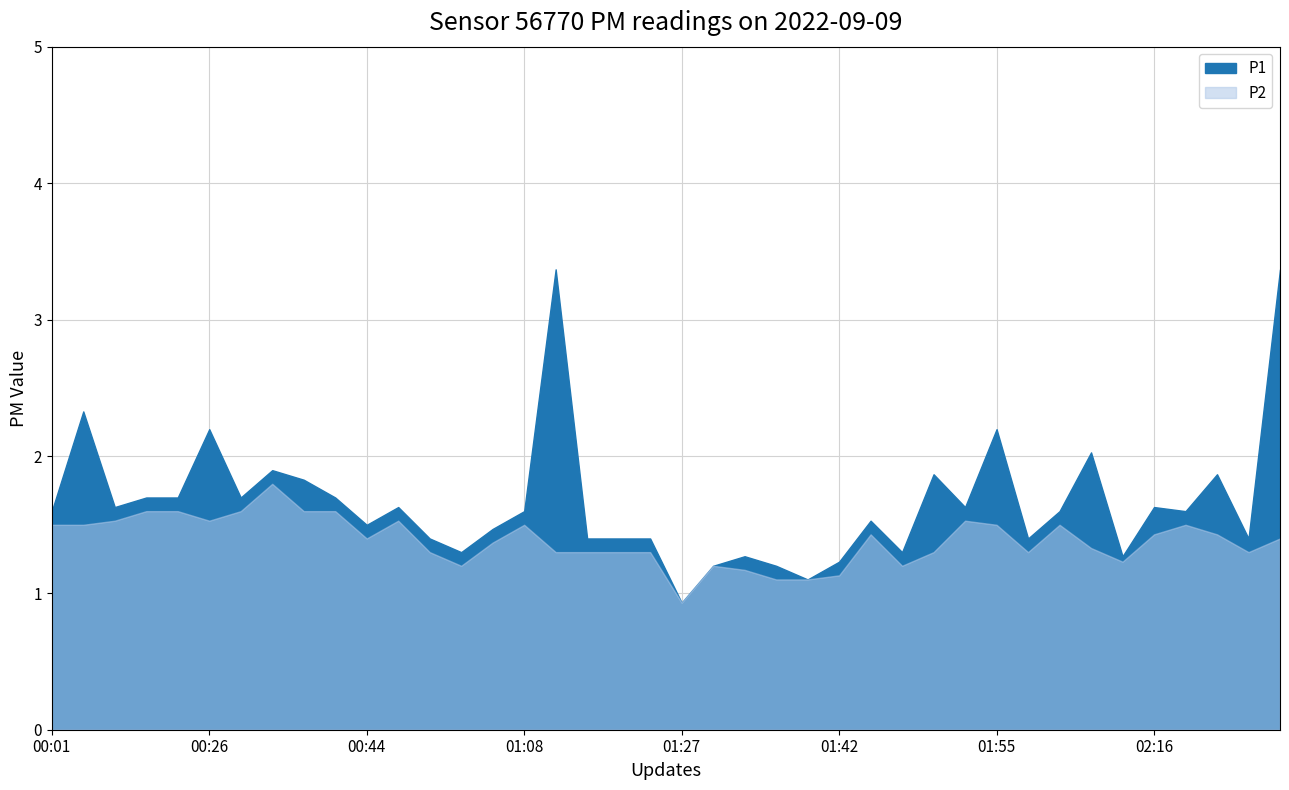

True or false: P2 and P1 intersect in this chart.

False